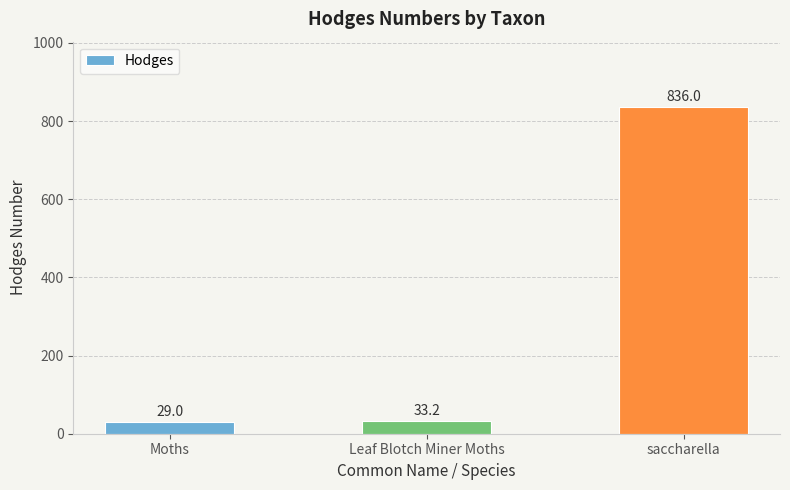

What is the label of the 2nd bar from the right?

Leaf Blotch Miner Moths